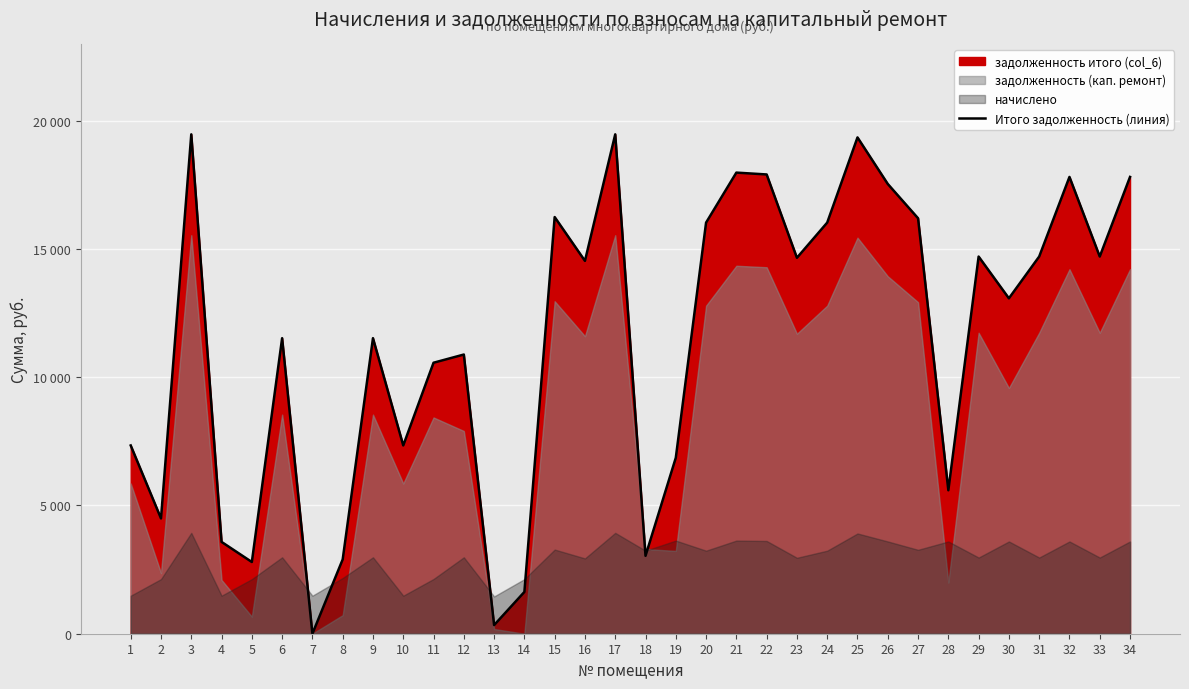

Reading left to right, what are all the values shown in this chart?

7338.3	4493.9	19464.5	3578.8	2795.3	11519.1	0.0	2896.6	11519.5	7338.3	10562.3	10881.6	336.8	1628.7	16240.5	14532.2	19464.5	3036.4	6857.5	16024.0	17972.8	17900.6	14652.5	16024.0	19344.2	17529.8	16192.4	5590.9	14700.7	13072.5	14700.7	17804.4	14700.7	17804.4